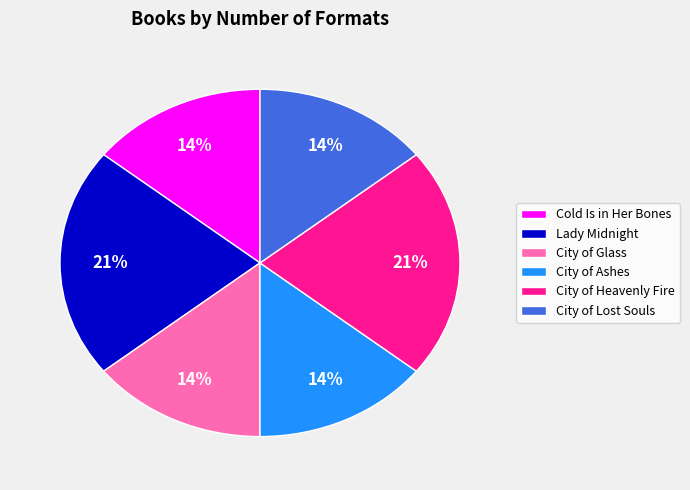

The City of Heavenly Fire slice represents 30% of the pie. True or false?

False